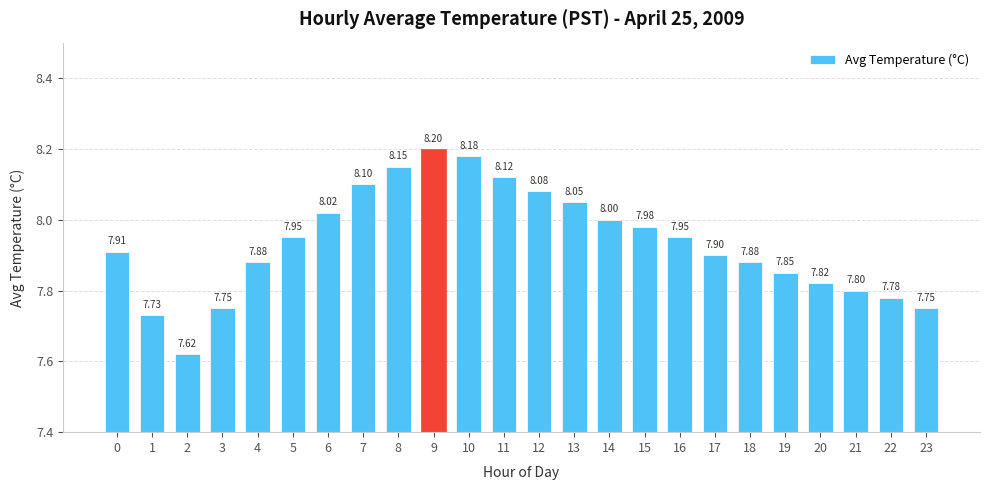

Which has a higher value, 17 or 16?

16